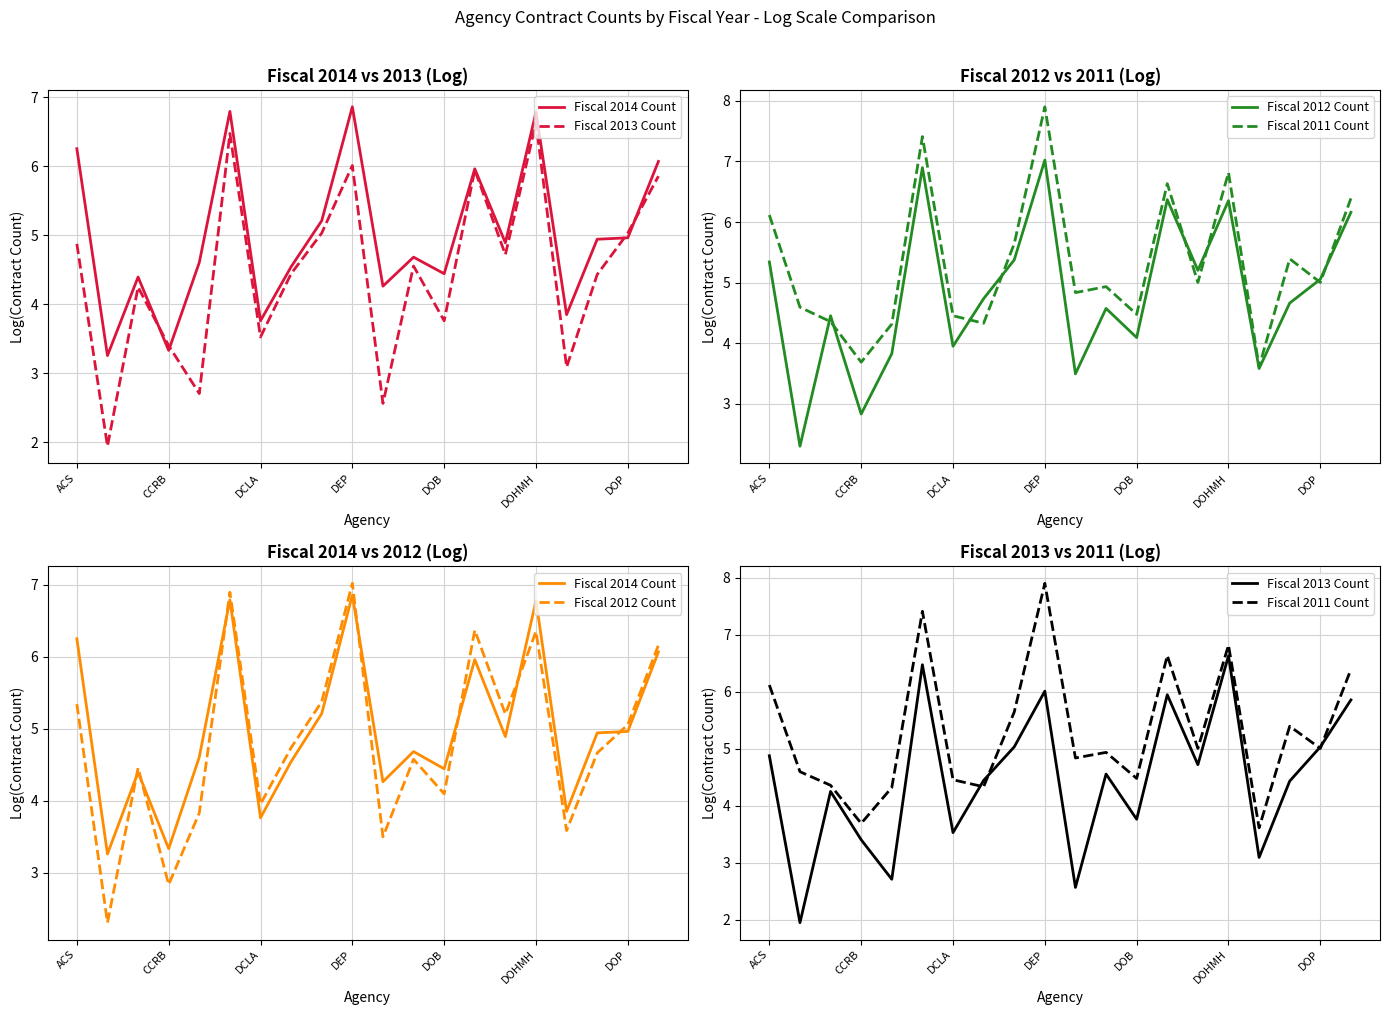

Reading right to left, list all the values displayed in this chart.

Fiscal 2014 Count: 6.1	5.0	4.9	3.9	6.8	4.9	6.0	4.4	4.7	4.3	6.9	5.2	4.5	3.8	6.8	4.6	3.3	4.4	3.3	6.3
Fiscal 2013 Count: 5.9	5.0	4.4	3.1	6.6	4.7	5.9	3.8	4.6	2.6	6.0	5.0	4.4	3.5	6.5	2.7	3.4	4.2	1.9	4.9
Fiscal 2012 Count: 6.2	5.1	4.7	3.6	6.4	5.2	6.4	4.1	4.6	3.5	7.0	5.4	4.7	4.0	6.9	3.8	2.8	4.5	2.3	5.3
Fiscal 2011 Count: 6.4	5.0	5.4	3.6	6.8	5.0	6.6	4.5	4.9	4.8	7.9	5.6	4.3	4.5	7.4	4.3	3.7	4.4	4.6	6.1